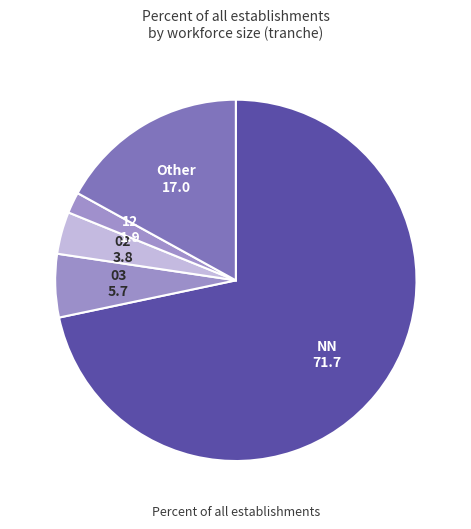

The 12 slice represents 2% of the pie. True or false?

True